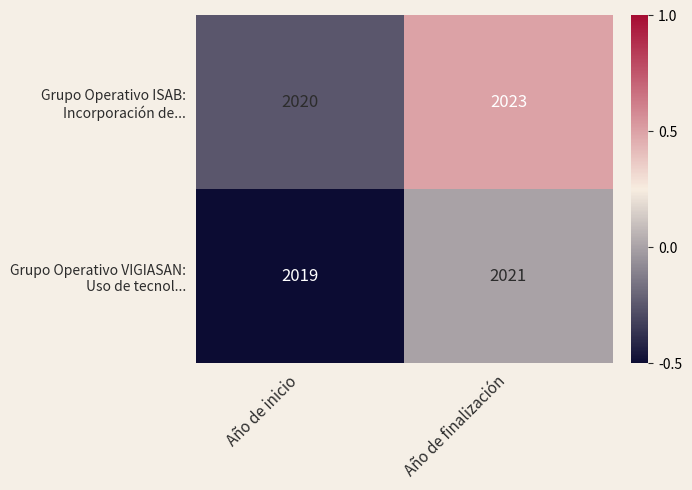

What is the maximum value shown in the chart?

2023